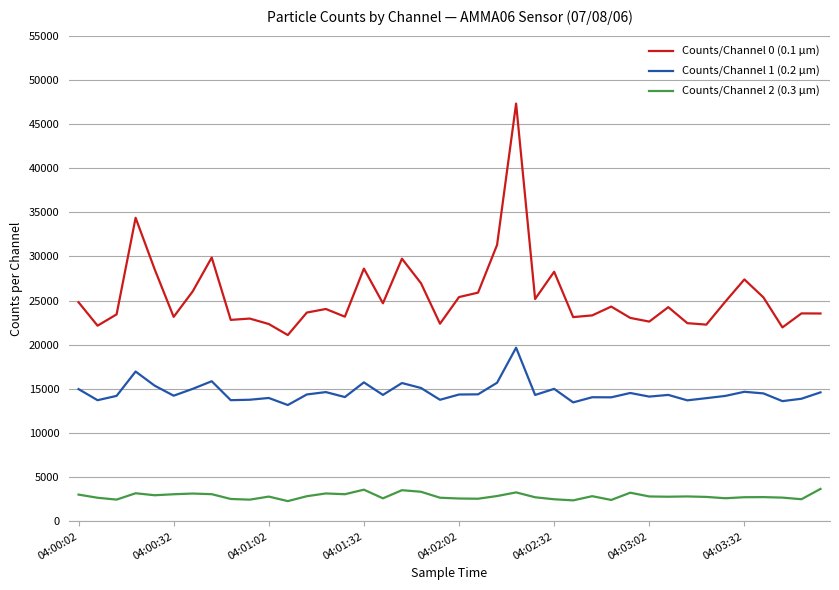

What is the highest value of the Counts/Channel 1 (0.2 µm) series?

19666